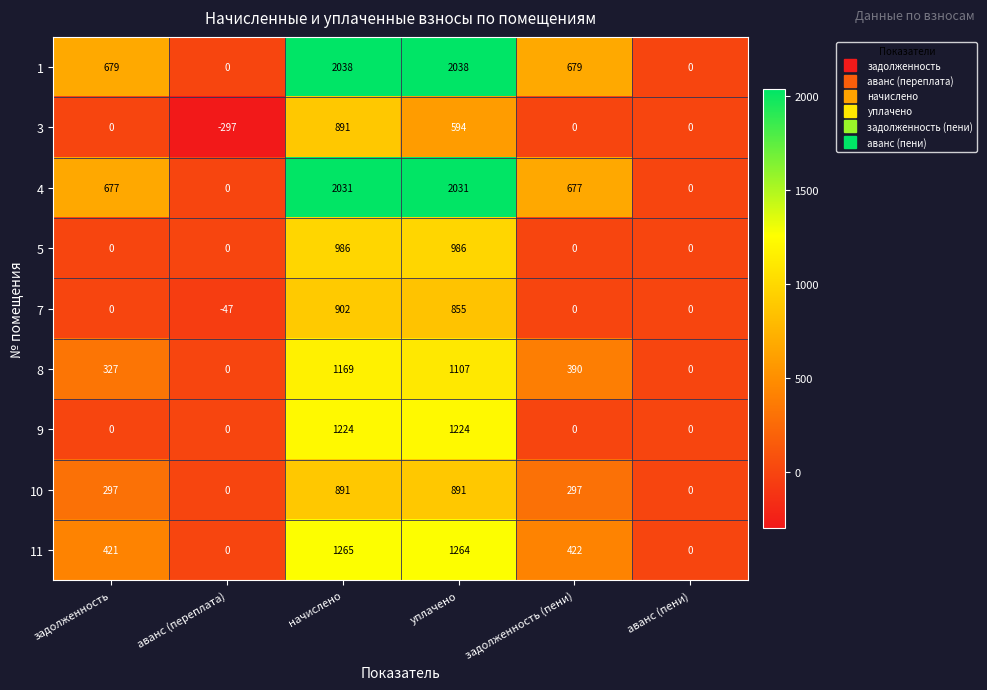

What value does the 7 series have at аванс (переплата), to the nearest 10?

-50